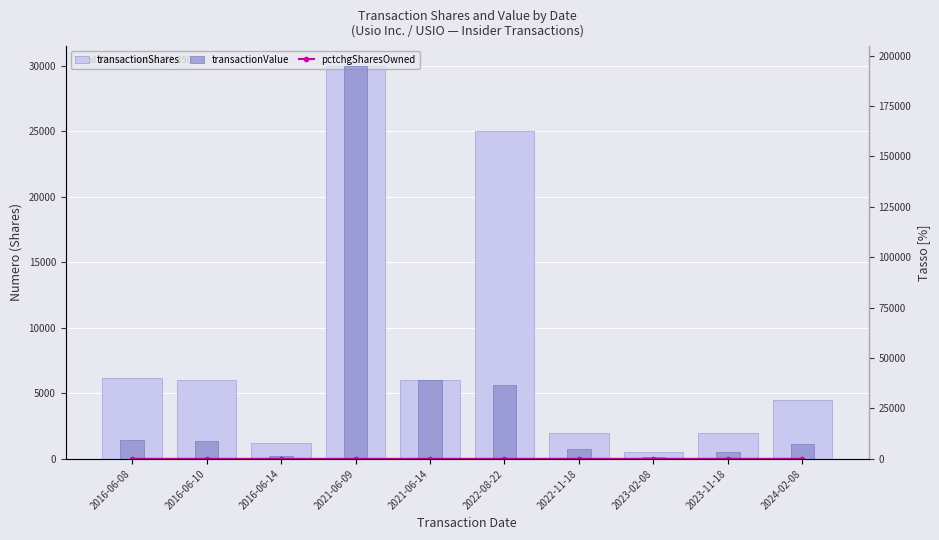

Reading left to right, extract all data points from this chart.

transactionShares: 2016-06-08=6150	2016-06-10=6000	2016-06-14=1200	2021-06-09=30000	2021-06-14=6000	2022-08-22=25000	2022-11-18=2000	2023-02-08=500	2023-11-18=2000	2024-02-08=4500
pctchgSharesOwned: 2016-06-08=2	2016-06-10=1	2016-06-14=0	2021-06-09=-6	2021-06-14=-1	2022-08-22=5	2022-11-18=0	2023-02-08=0	2023-11-18=0	2024-02-08=1
transactionValue: 2016-06-08=9200	2016-06-10=8739	2016-06-14=1644	2021-06-09=194944	2021-06-14=39270	2022-08-22=36548	2022-11-18=4700	2023-02-08=1025	2023-11-18=3400	2024-02-08=7115